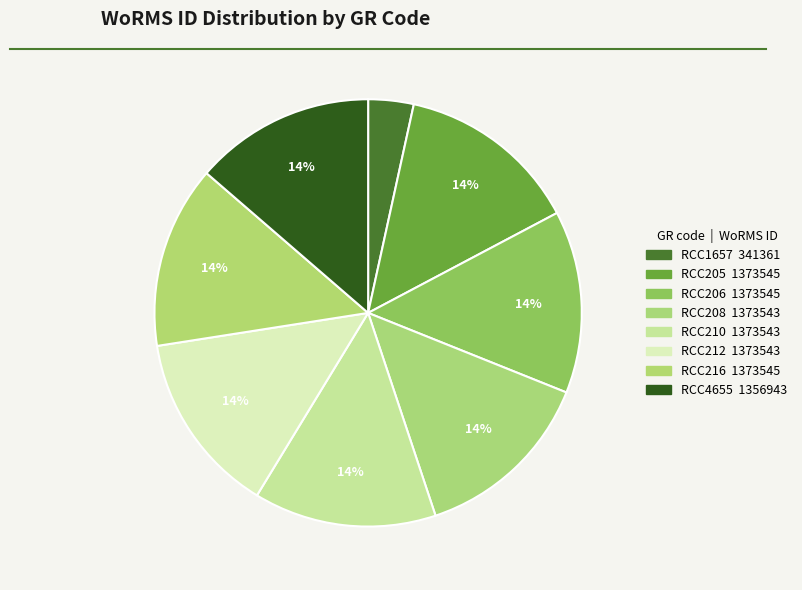

Is it true that RCC212 is 14% of the pie?

True